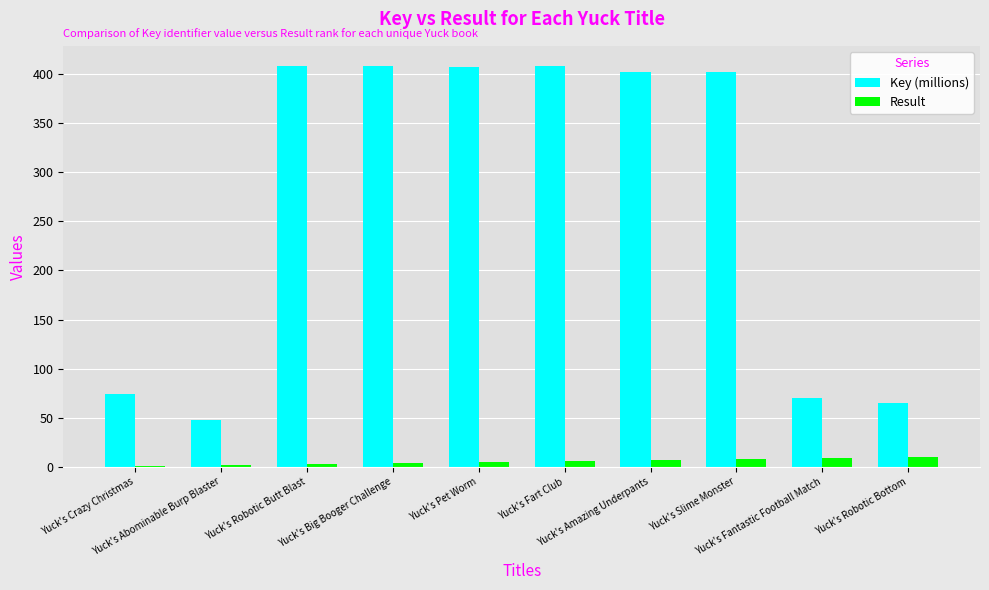

The Key (millions) series shows 401.8 at Yuck's Slime Monster. True or false?

True